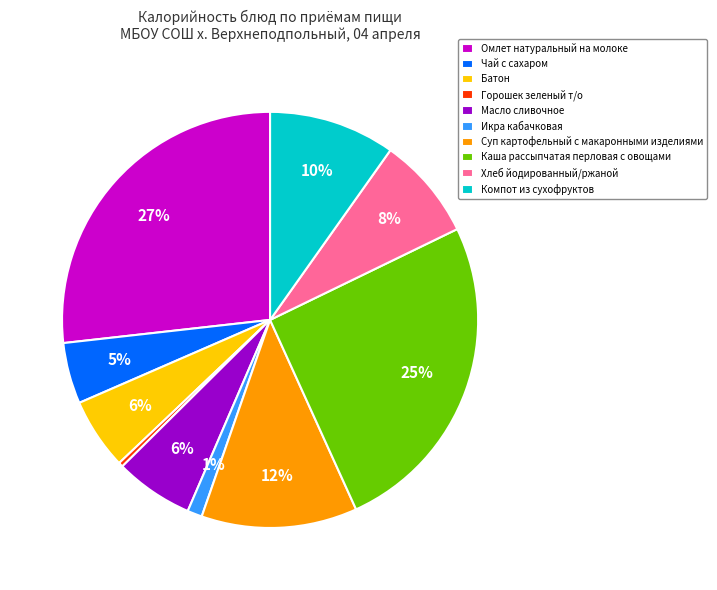

Is the sum of Чай с сахаром and Икра кабачковая greater than half?

No